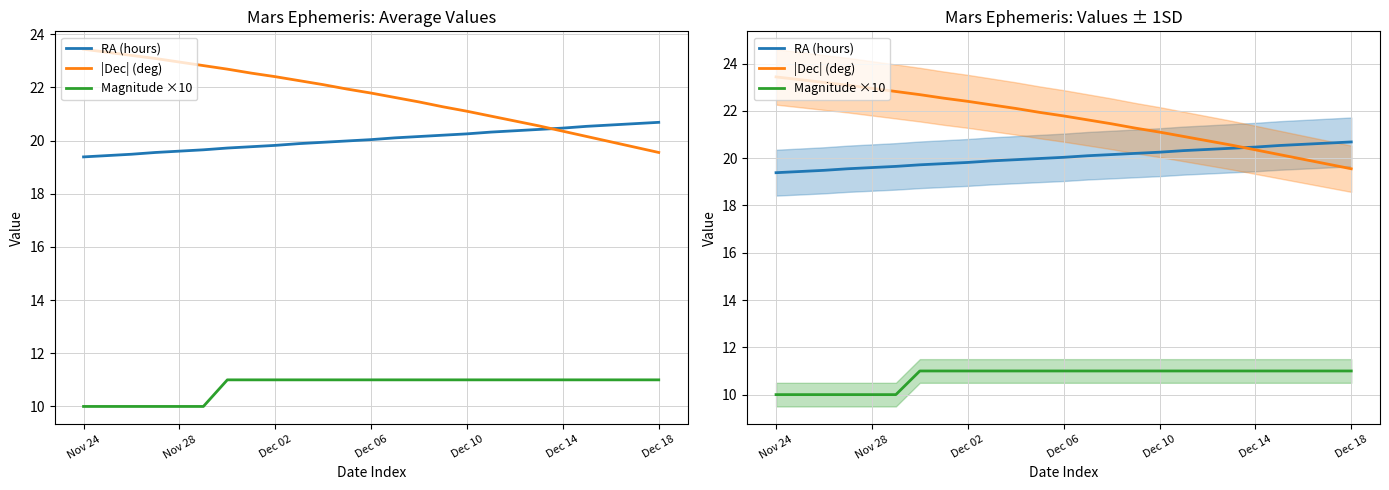

At Dec 02, list the series in order from largest to smallest.

|Dec| (deg), RA (hours), Magnitude ×10